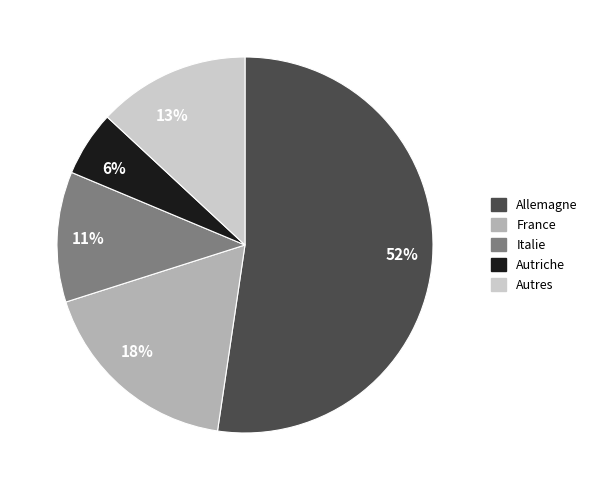

Is 52% the majority of the pie?

Yes